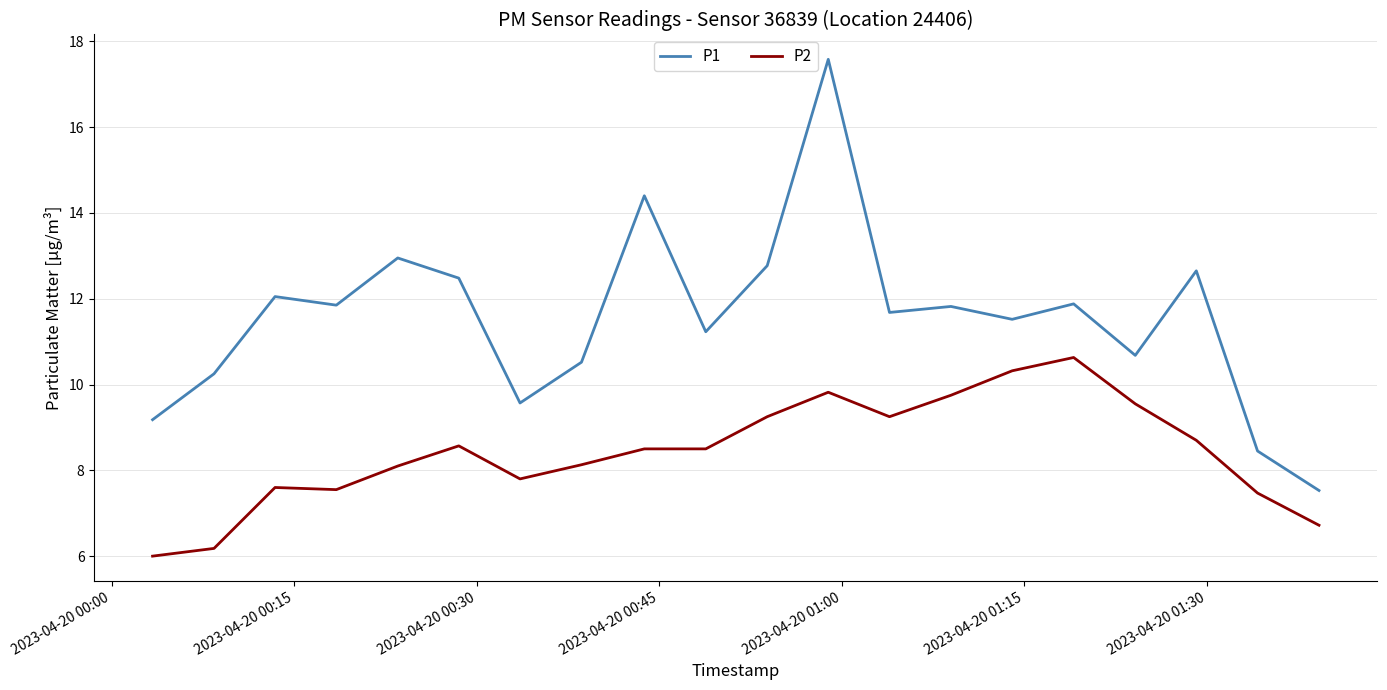

Which series has the largest total across all categories?

P1